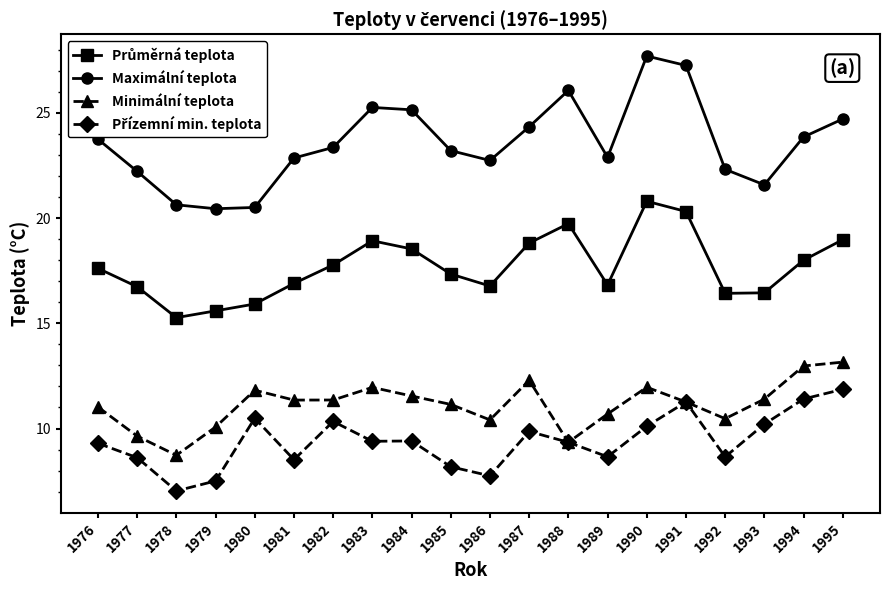

Does the chart display data point markers on the line(s)?

Yes